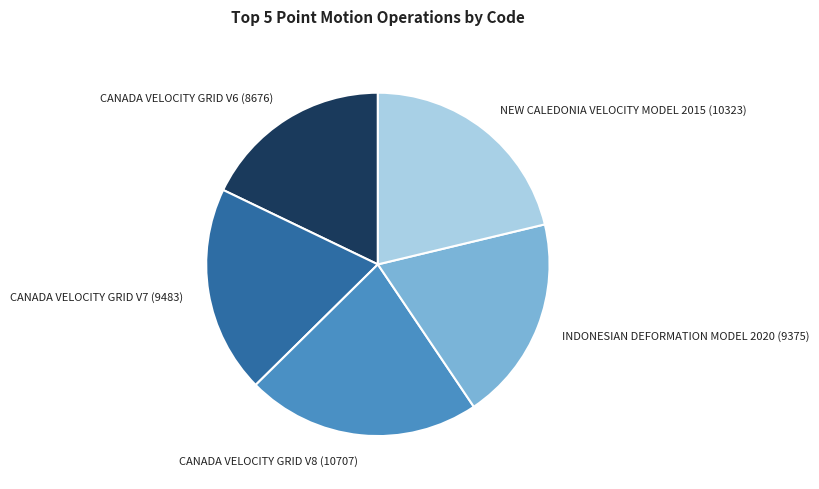

Which has a higher value, CANADA VELOCITY GRID V6 (8676) or NEW CALEDONIA VELOCITY MODEL 2015 (10323)?

NEW CALEDONIA VELOCITY MODEL 2015 (10323)